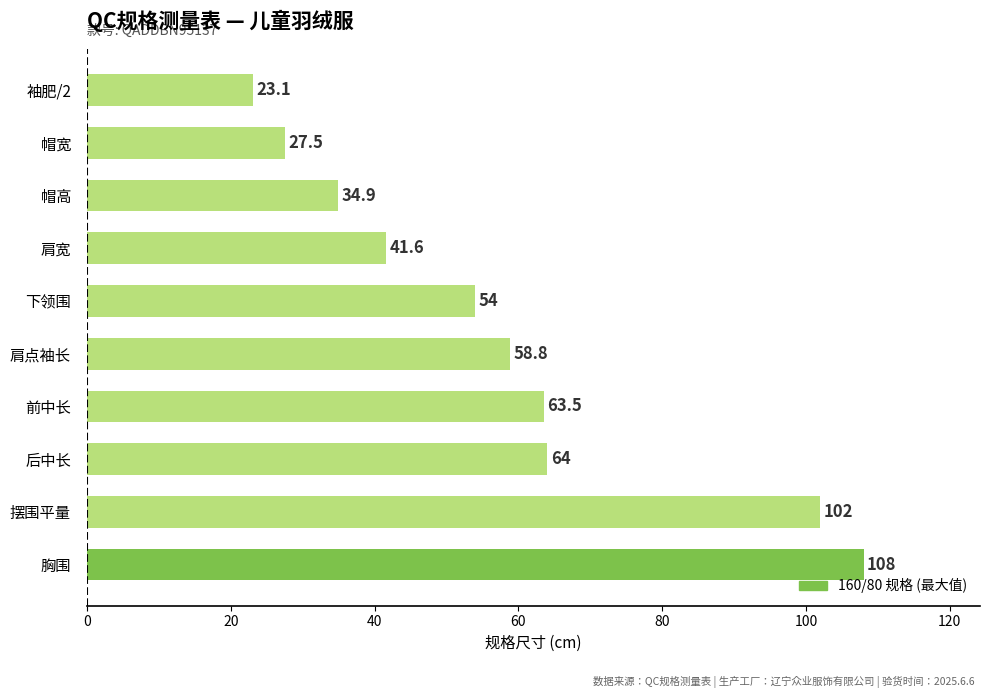

Reading top to bottom, what are all the values shown in this chart?

23.1	27.5	34.9	41.6	54.0	58.8	63.5	64.0	102.0	108.0